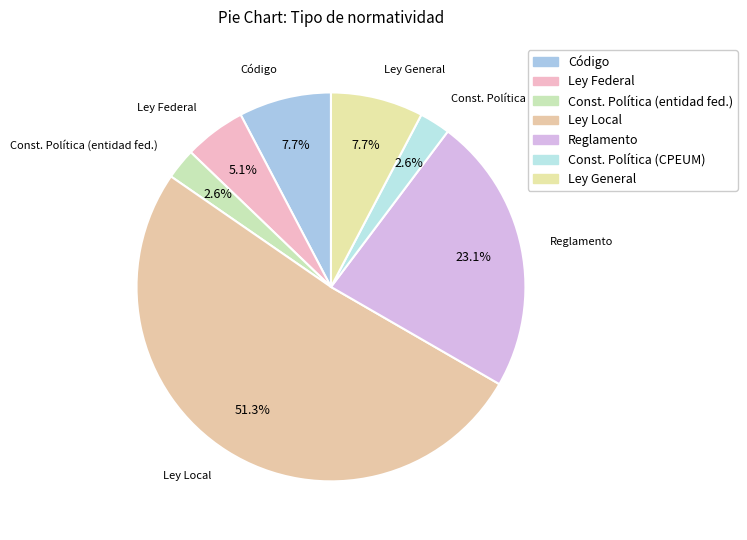

Count the number of slices in the pie.

7